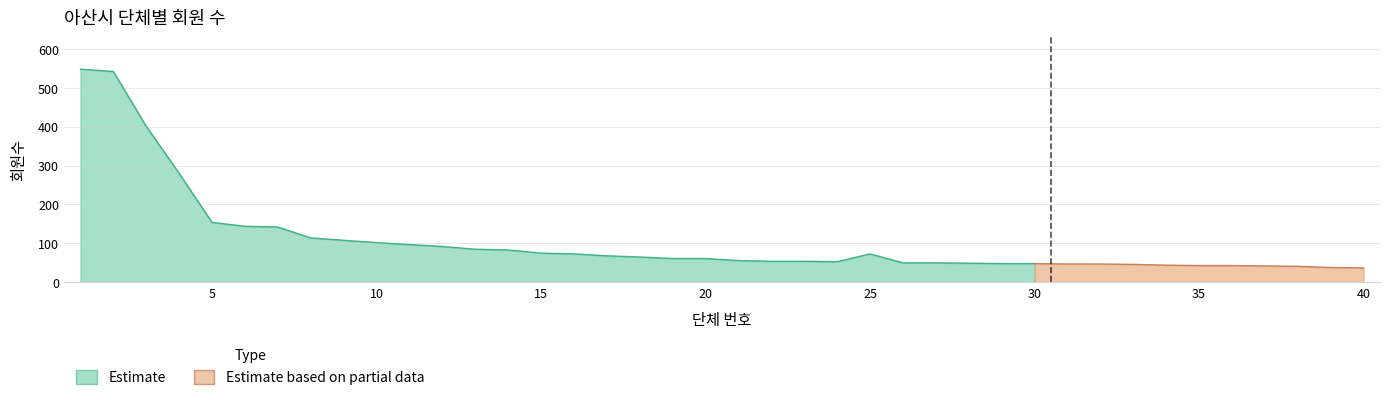

What is the average value?

106